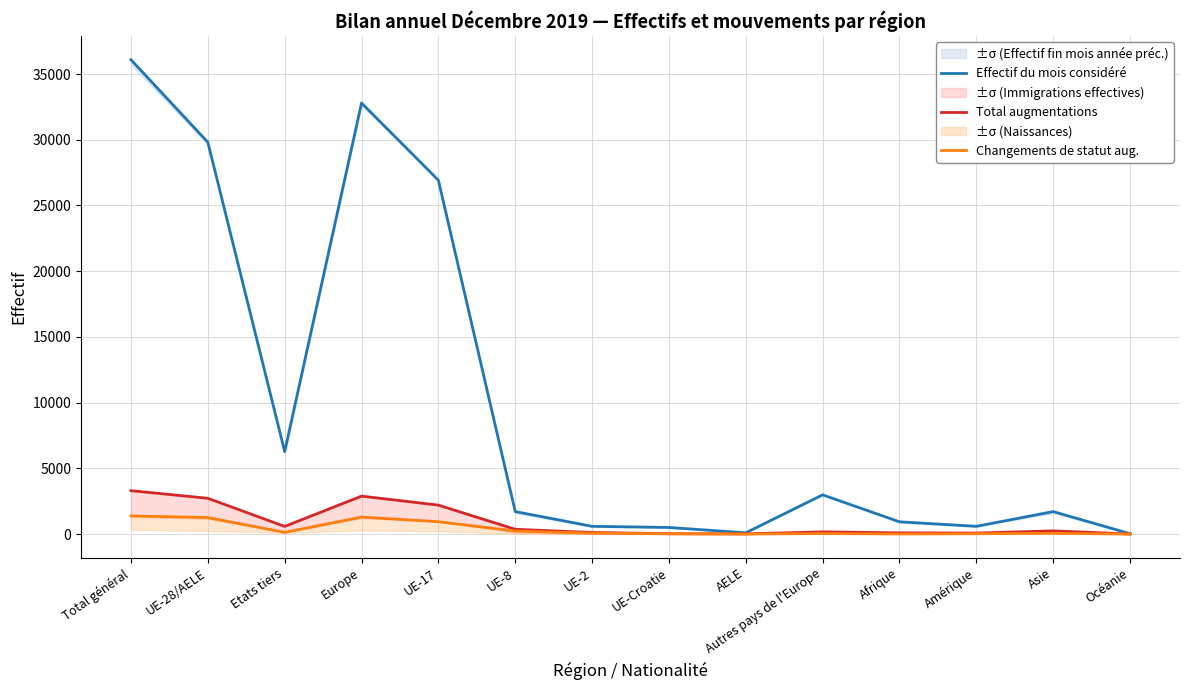

True or false: Effectif du mois considéré has a value of 159 at AELE.

False